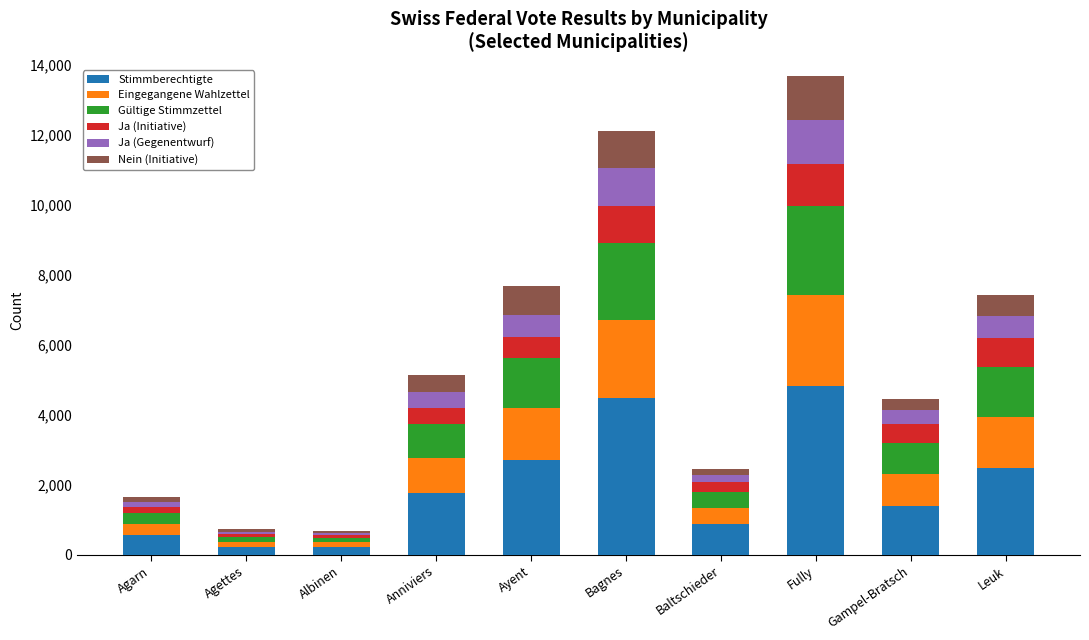

What is the maximum value for Stimmberechtigte?

4819